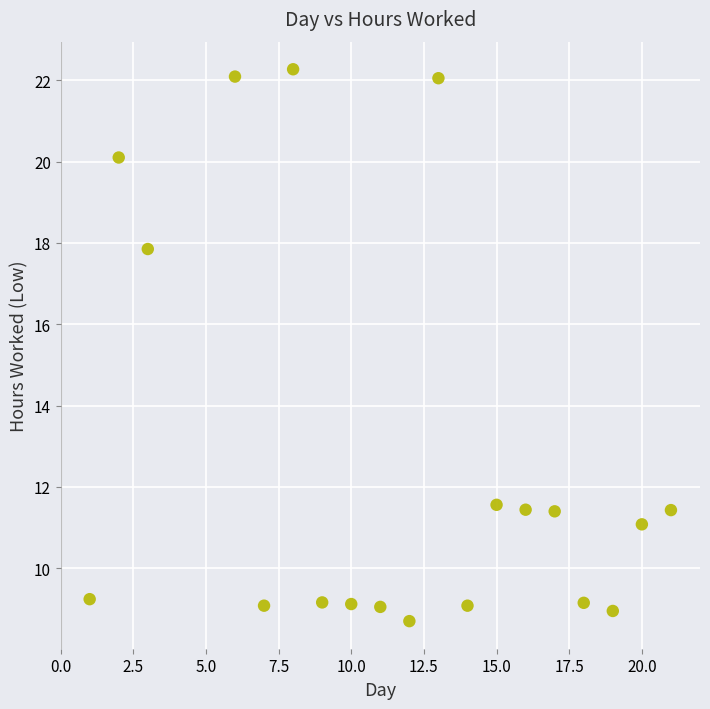

What Y value in the scatter plot is closest to 15?

17.9